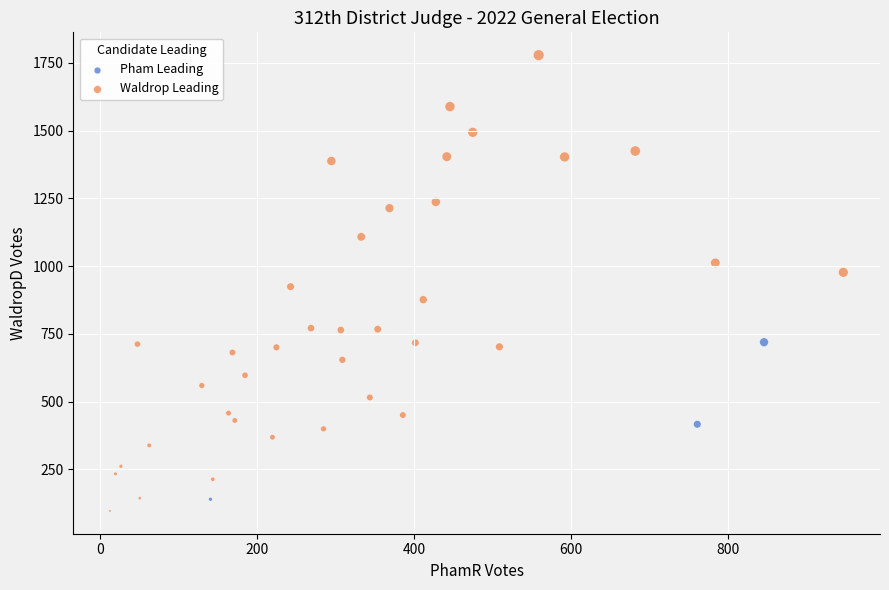

Which series reaches the maximum Y coordinate?

Waldrop Leading